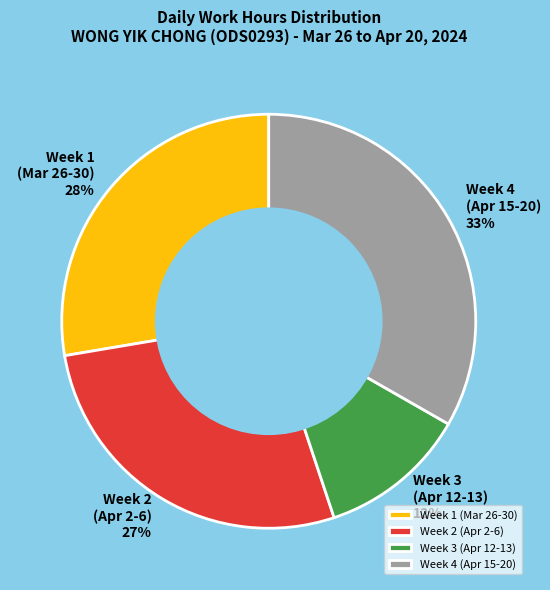

Is it true that Week 4 (Apr 15-20) is 47% of the pie?

False